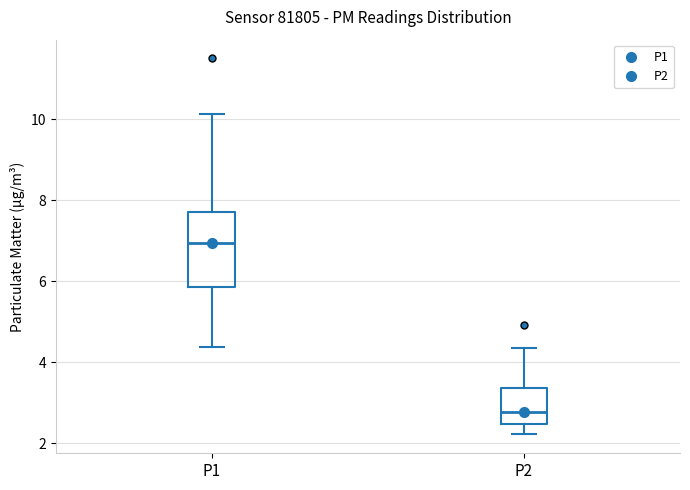

Which box is the tallest, from its lower edge to its upper edge?

P1